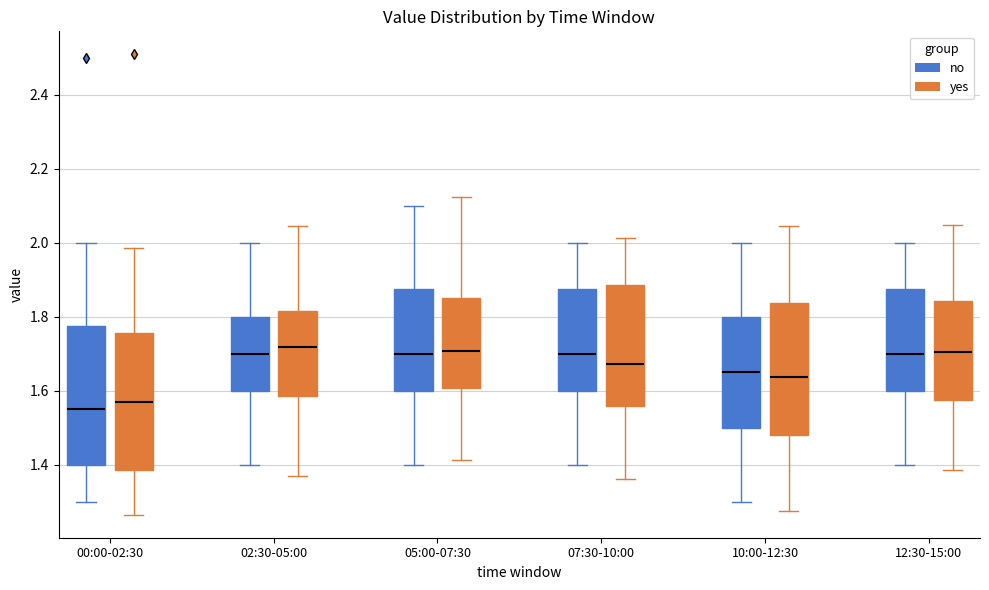

Reading left to right, transcribe this box plot: for each box, give where its median line is, the range the box spans, and where its two whiskers end, as read against the y-axis. The values are not printed on the chart, so give them approximately, as read against the axis.

00:00-02:30 (no): median 1.56, box 1.40 to 1.78, whiskers 1.30 to 2.00
00:00-02:30 (yes): median 1.58, box 1.38 to 1.76, whiskers 1.26 to 1.98
02:30-05:00 (no): median 1.70, box 1.60 to 1.80, whiskers 1.40 to 2.00
02:30-05:00 (yes): median 1.72, box 1.58 to 1.82, whiskers 1.36 to 2.04
05:00-07:30 (no): median 1.70, box 1.60 to 1.88, whiskers 1.40 to 2.10
05:00-07:30 (yes): median 1.70, box 1.60 to 1.86, whiskers 1.42 to 2.12
07:30-10:00 (no): median 1.70, box 1.60 to 1.88, whiskers 1.40 to 2.00
07:30-10:00 (yes): median 1.68, box 1.56 to 1.88, whiskers 1.36 to 2.02
10:00-12:30 (no): median 1.66, box 1.50 to 1.80, whiskers 1.30 to 2.00
10:00-12:30 (yes): median 1.64, box 1.48 to 1.84, whiskers 1.28 to 2.04
12:30-15:00 (no): median 1.70, box 1.60 to 1.88, whiskers 1.40 to 2.00
12:30-15:00 (yes): median 1.70, box 1.58 to 1.84, whiskers 1.38 to 2.04